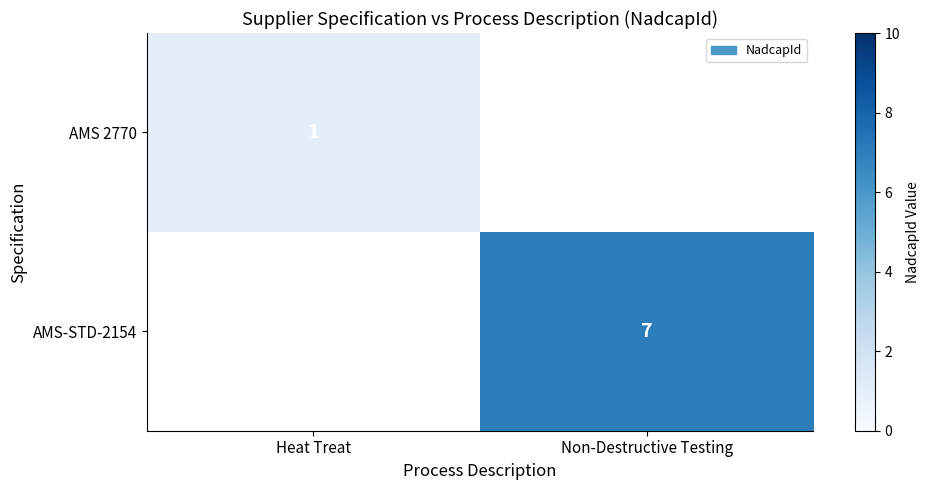

The AMS-STD-2154 series shows 9.4 at Non-Destructive Testing. True or false?

False